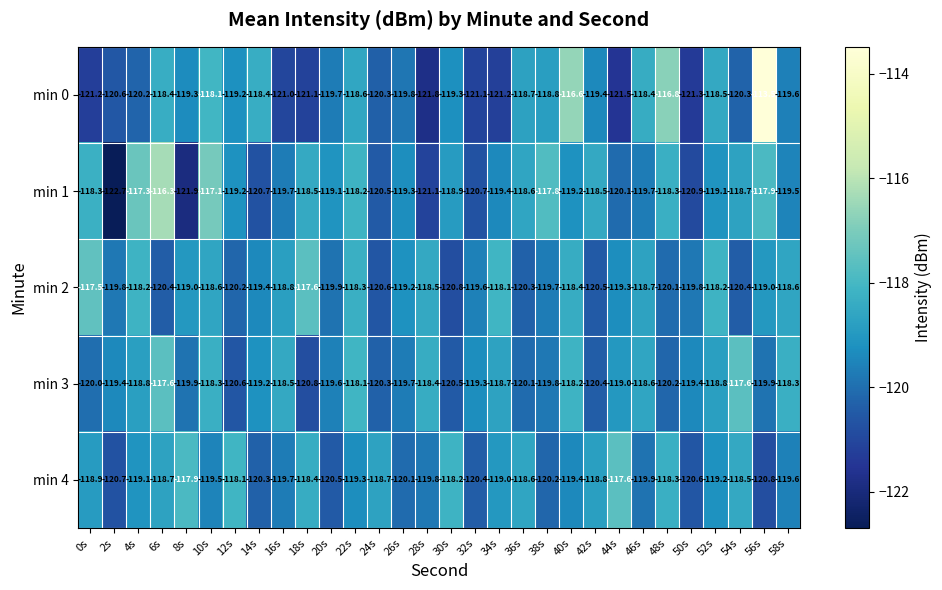

True or false: min 3 has a value of -201.7 at 30s.

False